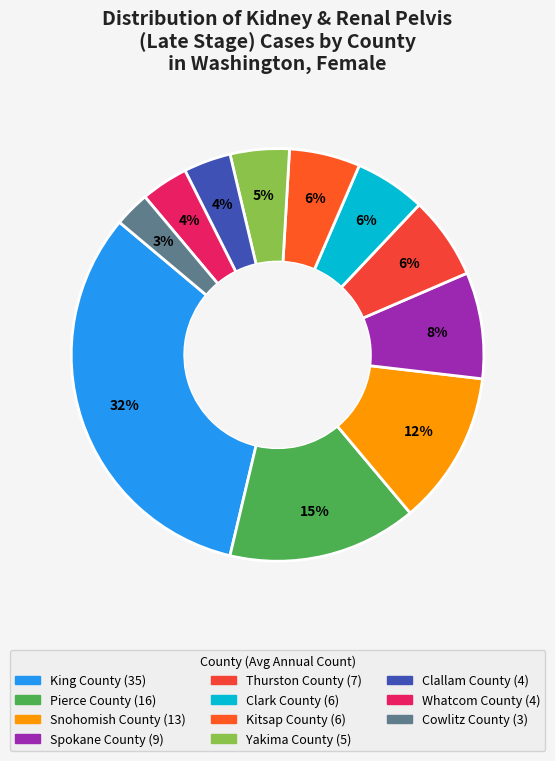

True or false: Whatcom County accounts for 4% of the total.

True